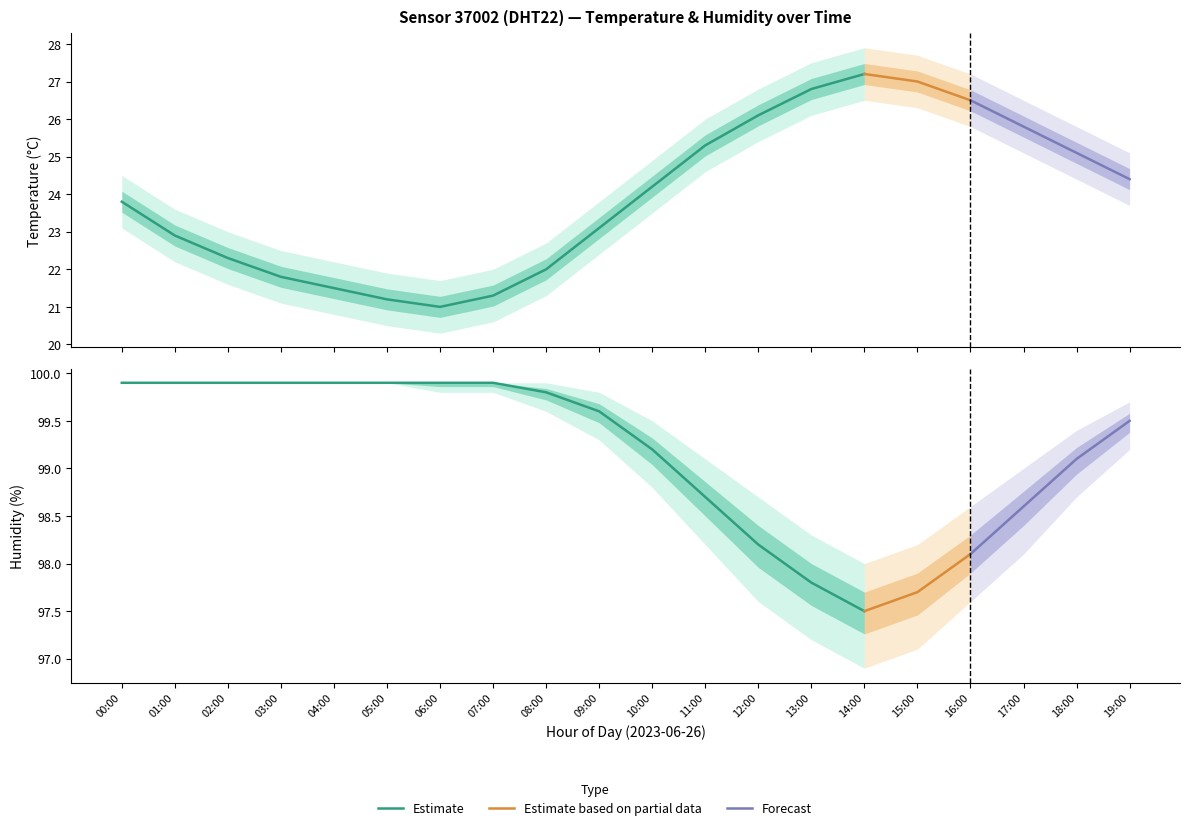

Where does the temperature_upper series first go above 24?

00:00